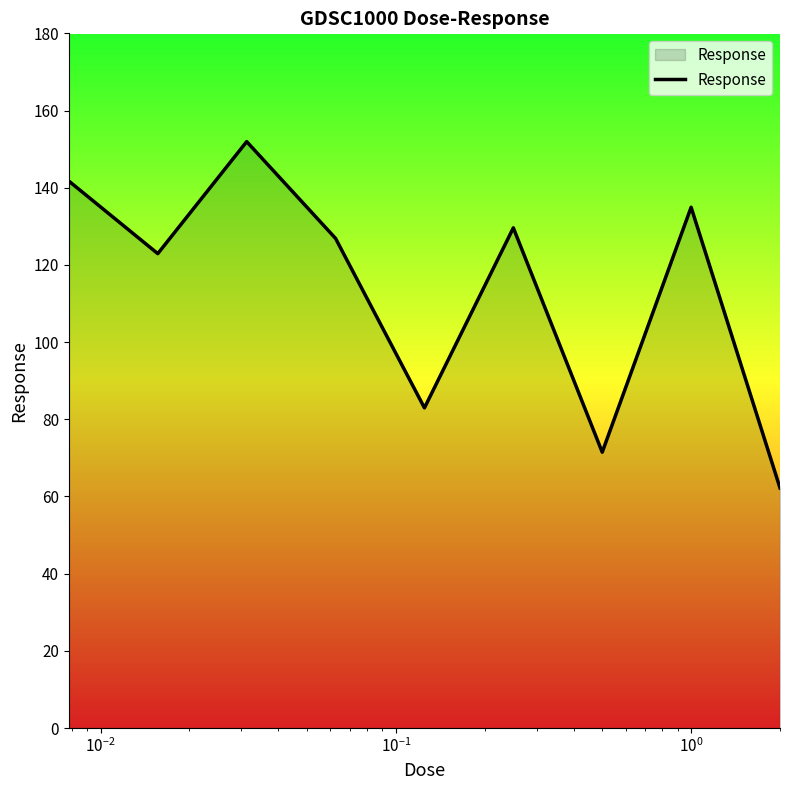

What is the minimum value shown in the chart?

62.2